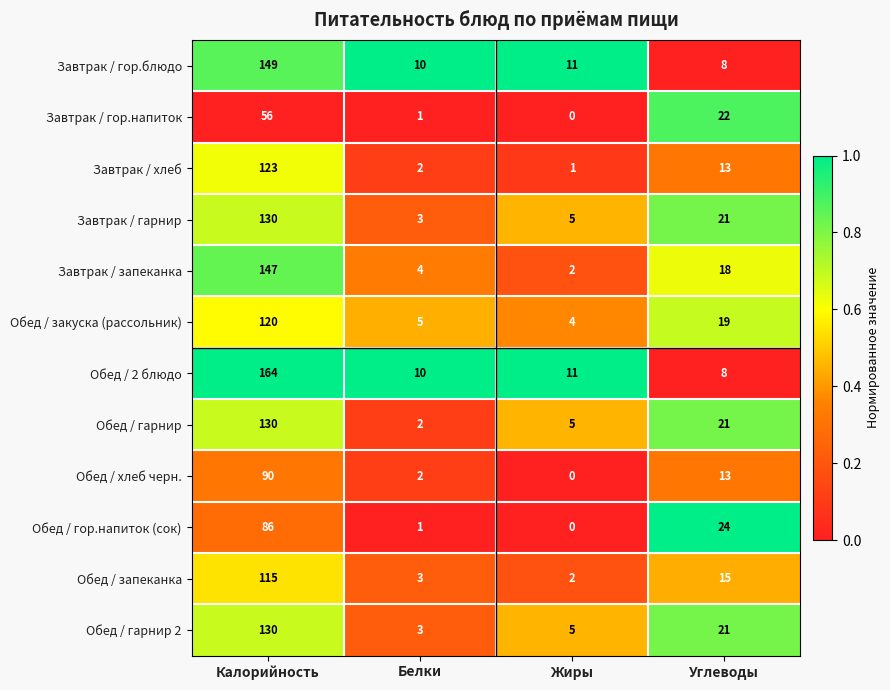

Which category has the lowest value across all series?

Жиры